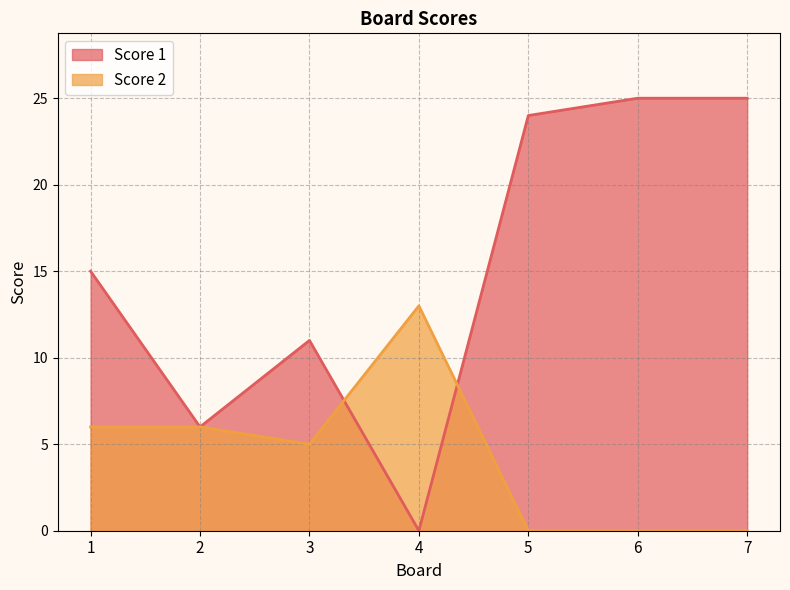

At which category does the chart reach its peak across all series?

6